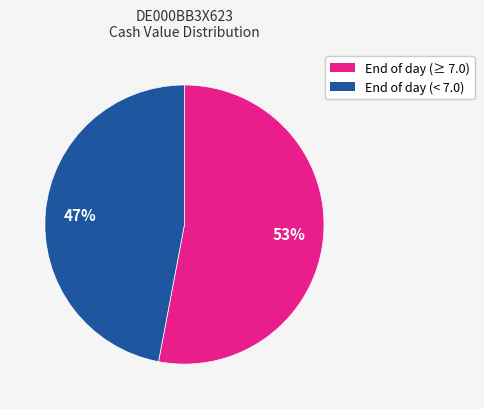

Does any single category account for the majority?

Yes